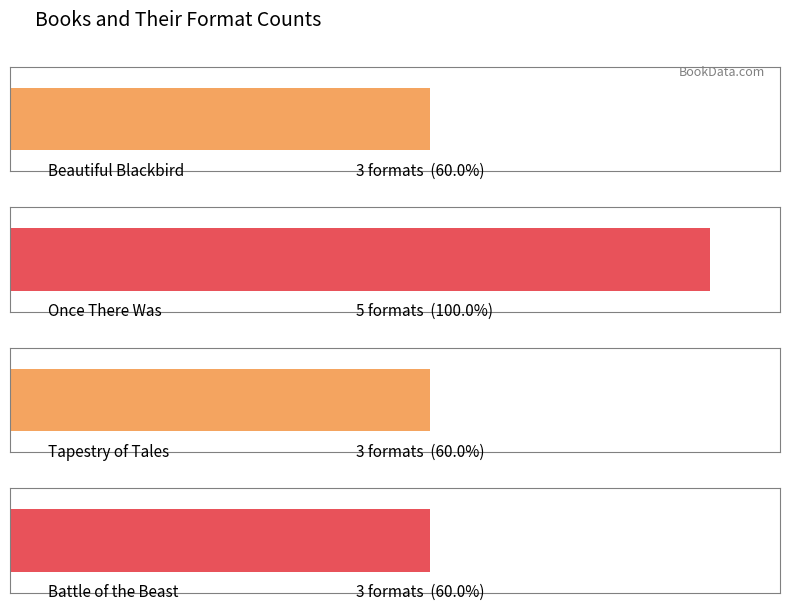

What is the label of the 3rd bar from the left?

Tapestry of Tales